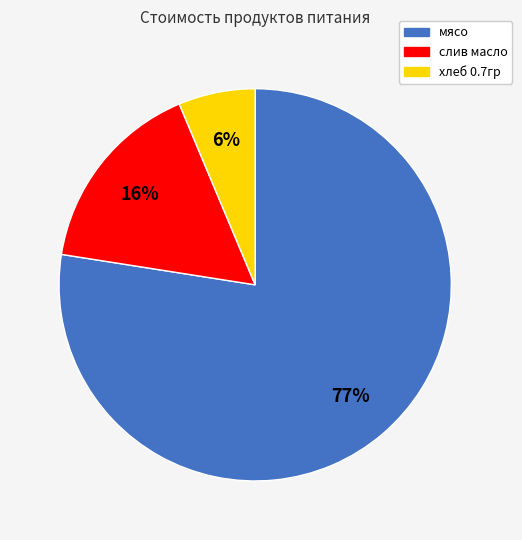

Which category has the biggest portion of the pie?

мясо